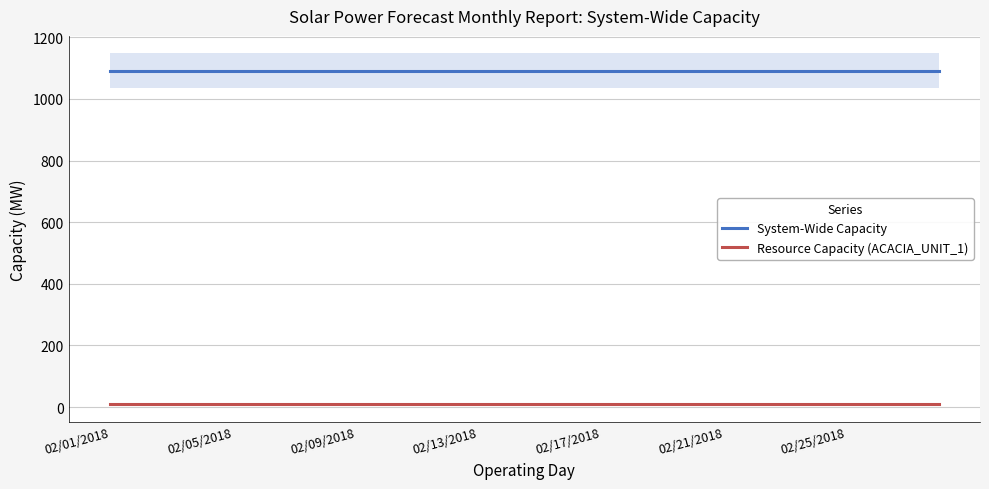

Does the chart display data point markers on the line(s)?

No